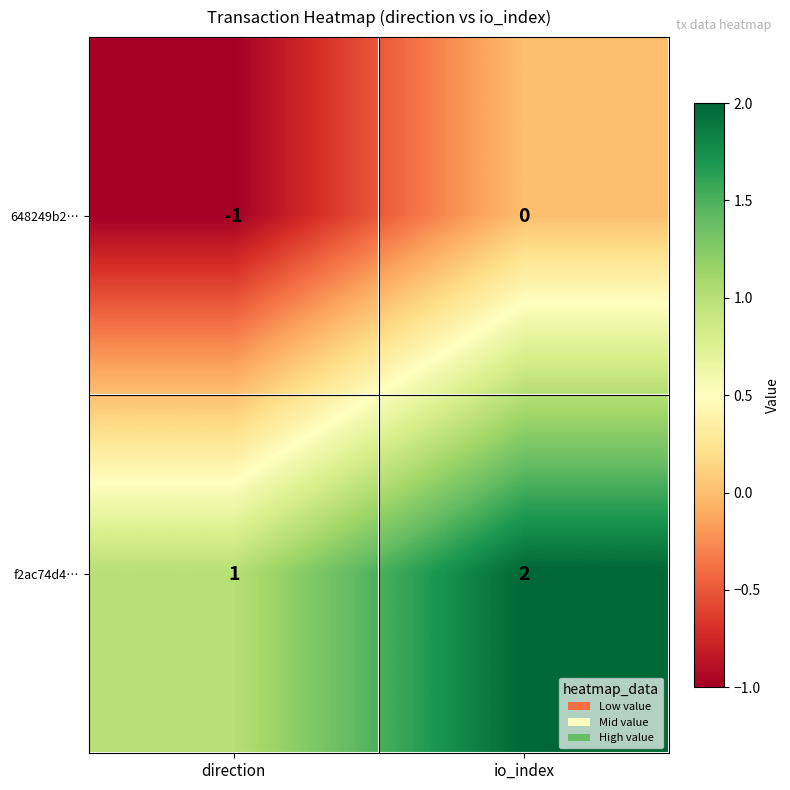

What is the sum of the f2ac74d4… values at direction and io_index?

3